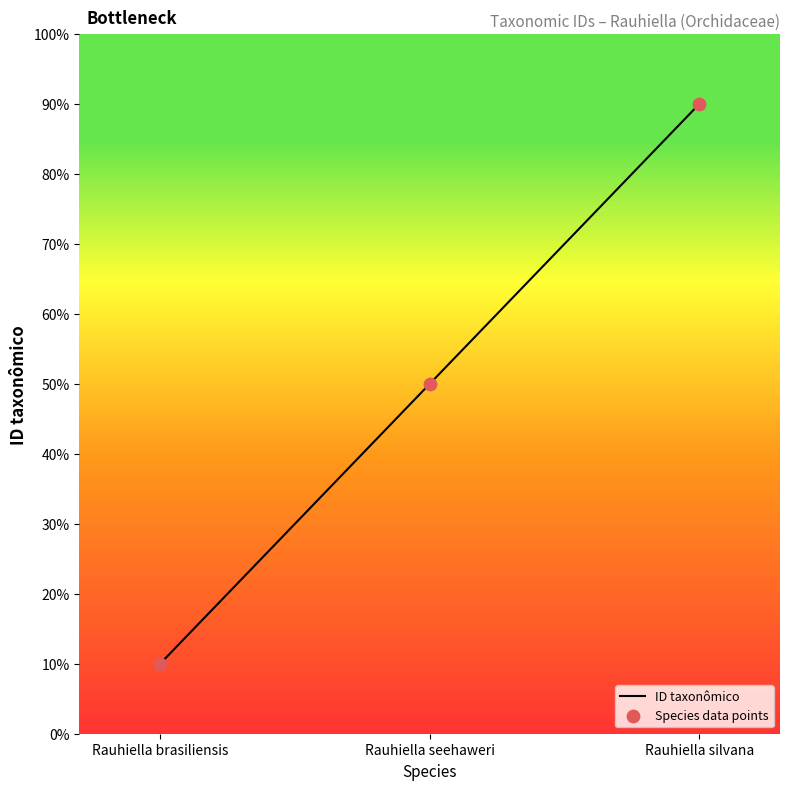

What is the change in value from Rauhiella seehaweri to Rauhiella silvana?

+40